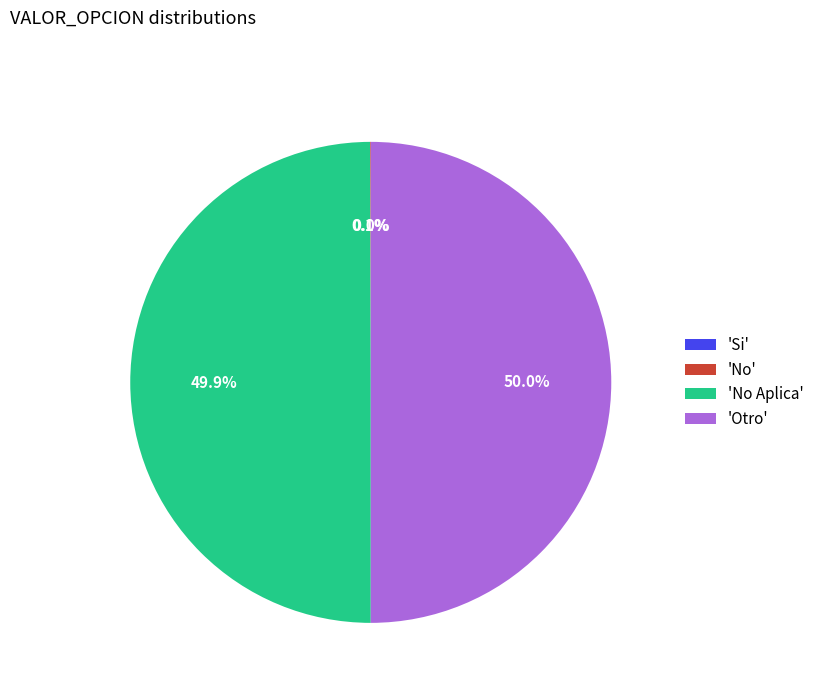

Do 'No Aplica' and 'Otro' together represent more than half of the pie?

Yes